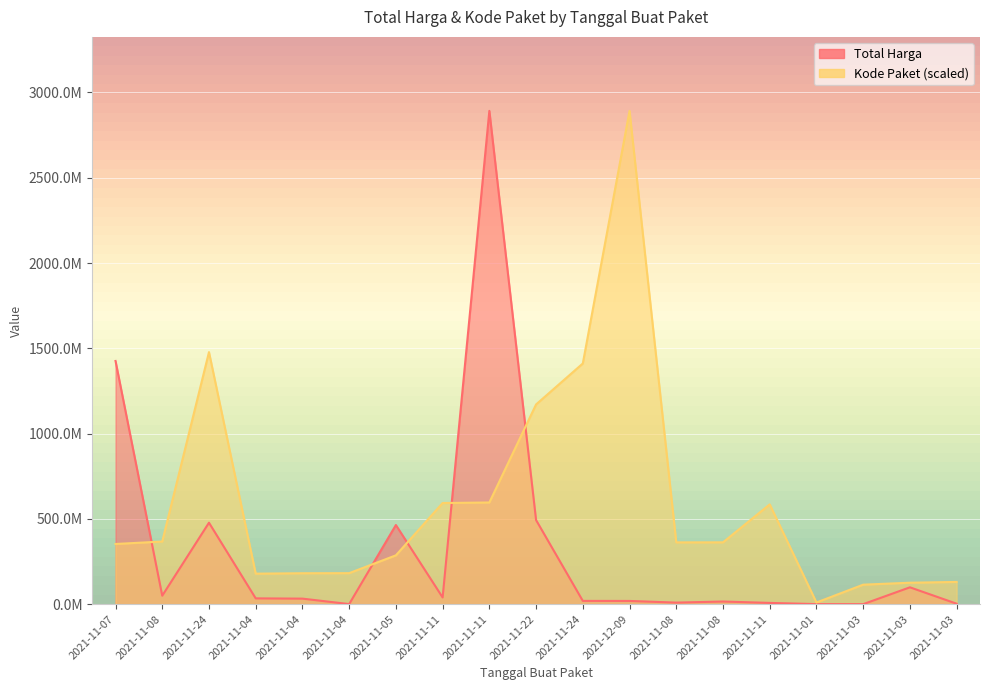

How many times do Kode Paket and Total Harga cross each other?

5